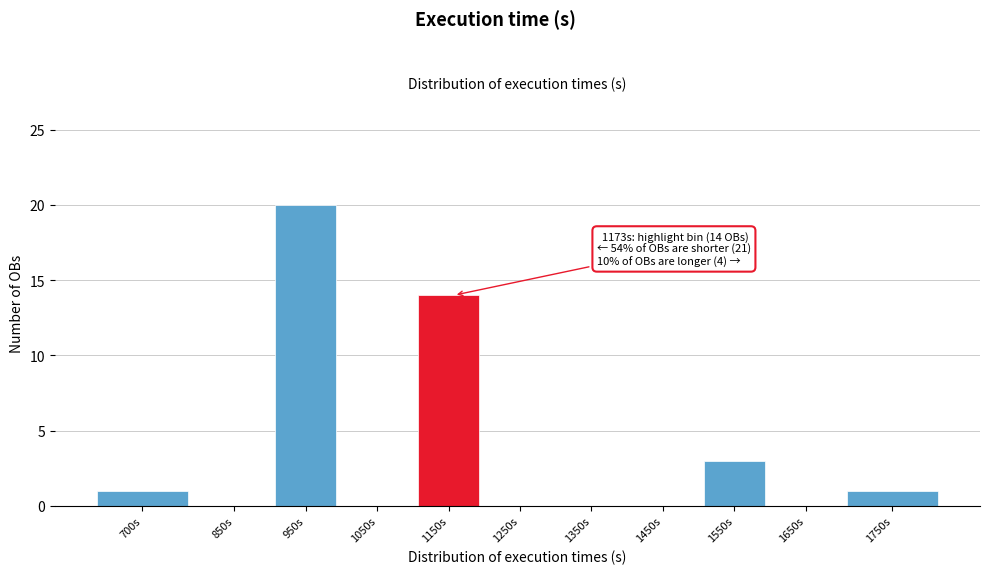

Reading left to right, what are all the values shown in this chart?

700s=1	850s=0	950s=20	1050s=0	1150s=14	1250s=0	1350s=0	1450s=0	1550s=3	1650s=0	1750s=1